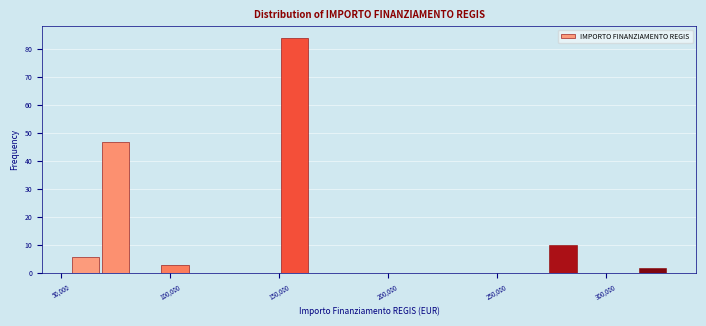

Read against the x-axis, roughly where is the centre of the tallest bar?

155000